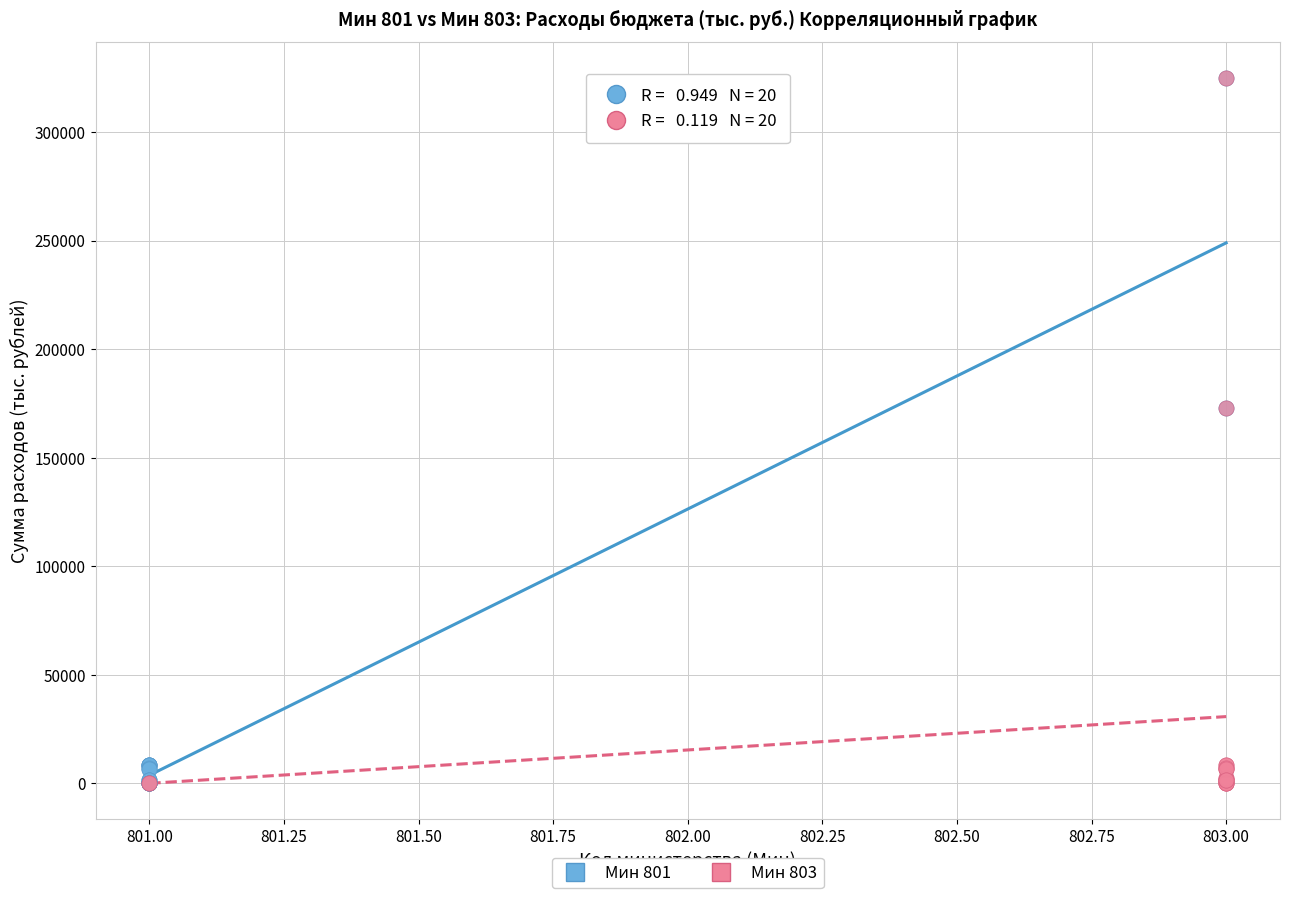

What are all the series names shown in the legend?

Мин 801, Мин 803